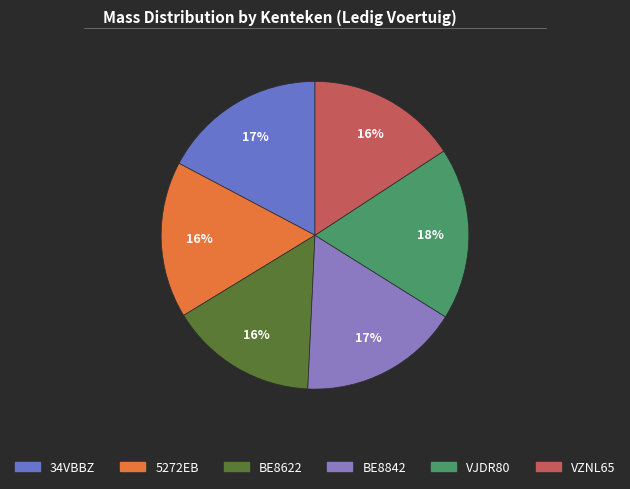

Do 34VBBZ and 5272EB together represent more than half of the pie?

No